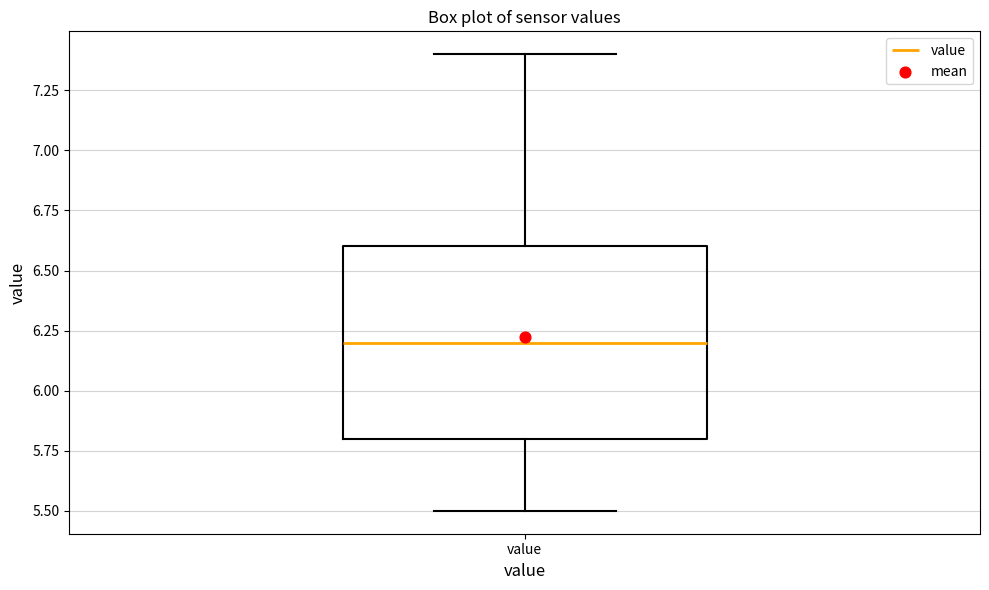

Transcribe this box plot: give where the median line is, the range the box spans, and where the two whiskers end, as read against the y-axis. The values are not printed on the chart, so give them approximately, as read against the axis.

median 6.2, box 5.8 to 6.6, whiskers 5.5 to 7.4